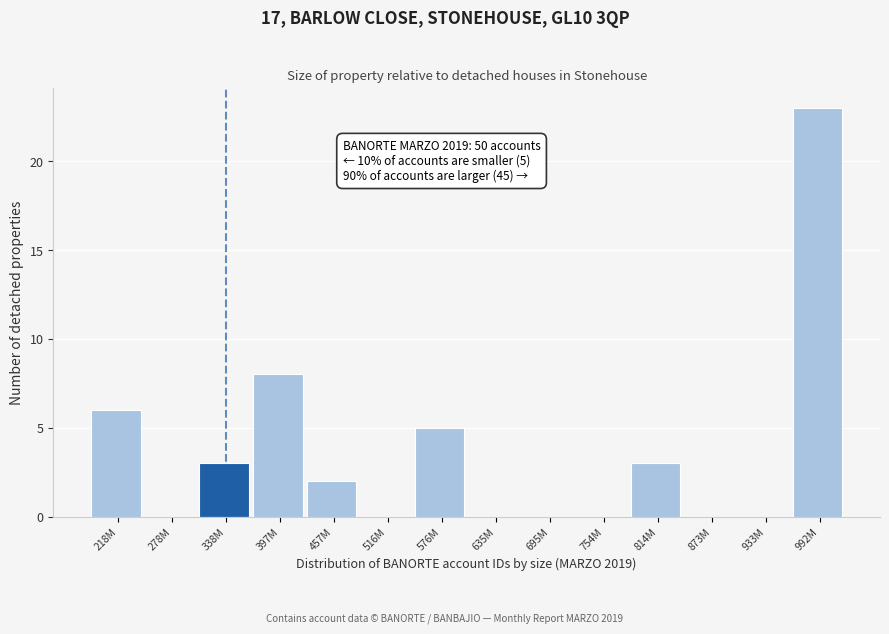

Reading right to left, what are all the values shown in this chart?

992M=23	933M=0	873M=0	814M=3	754M=0	695M=0	635M=0	576M=5	516M=0	457M=2	397M=8	338M=3	278M=0	218M=6